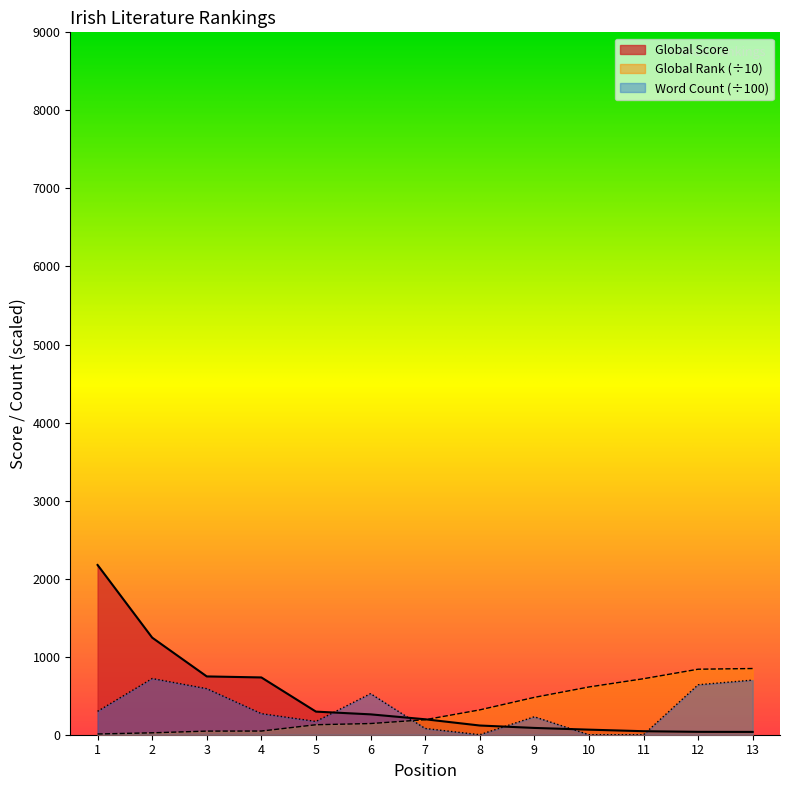

How many interior local valleys does the Word Count series have?

2